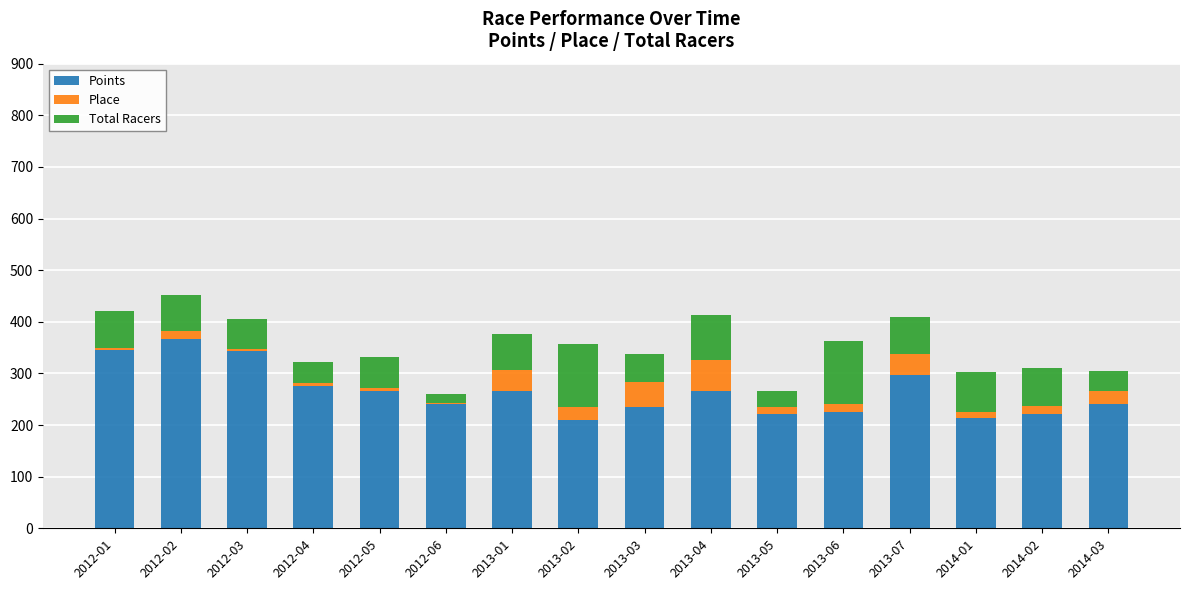

Are the bars grouped side by side (vs. stacked)?

No